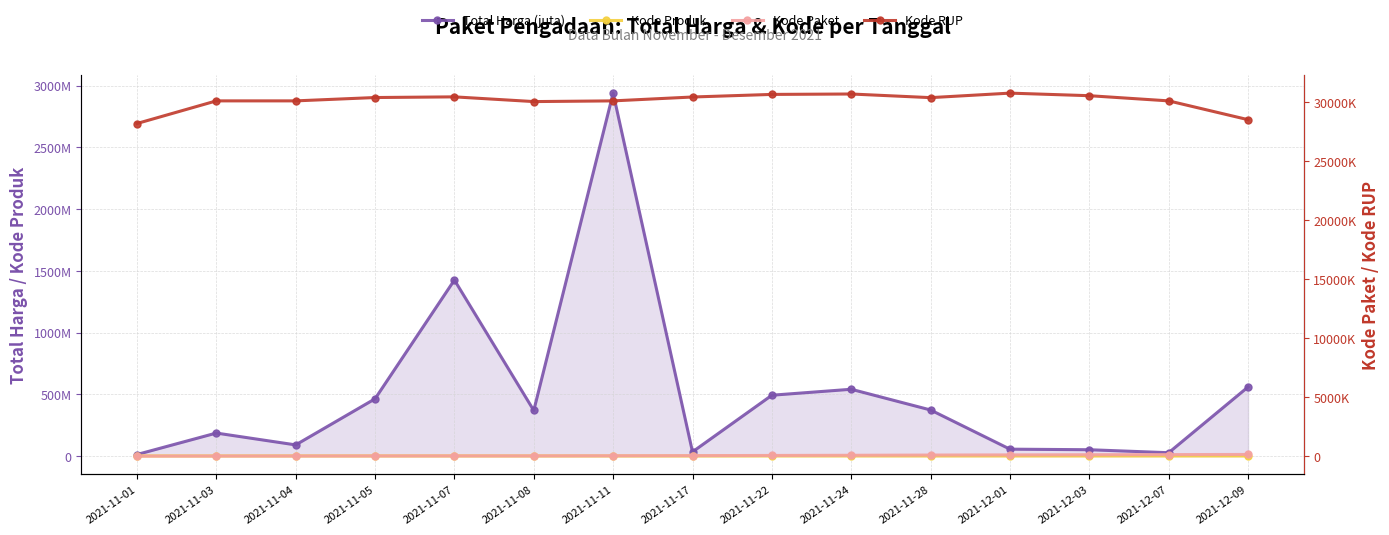

What is the difference between the Total Harga (juta) values at 2021-11-04 and 2021-11-05?

373330025